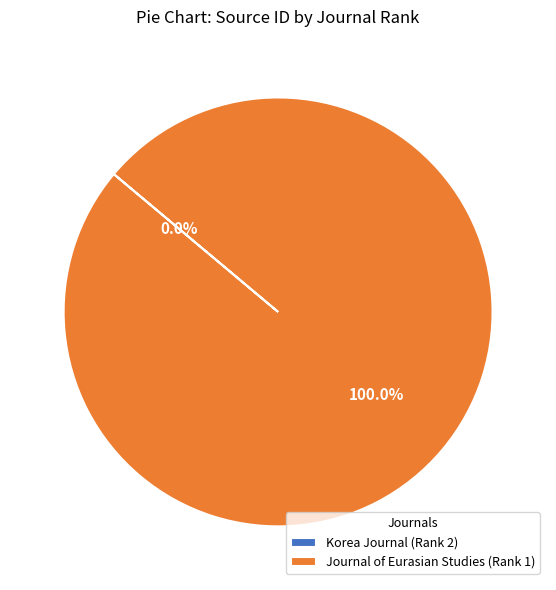

What is the largest slice in the pie chart?

Journal of Eurasian Studies (Rank 1)